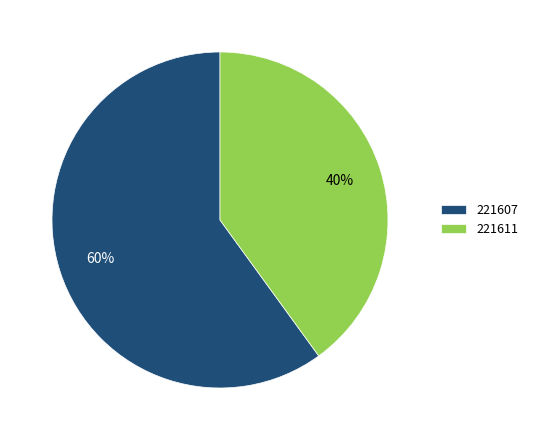

What is the ratio of the value at 221607 to the value at 221611?

1.5